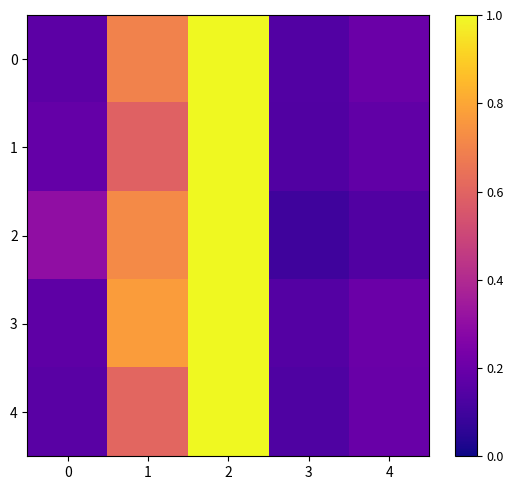

Which series has the largest total across all categories?

3